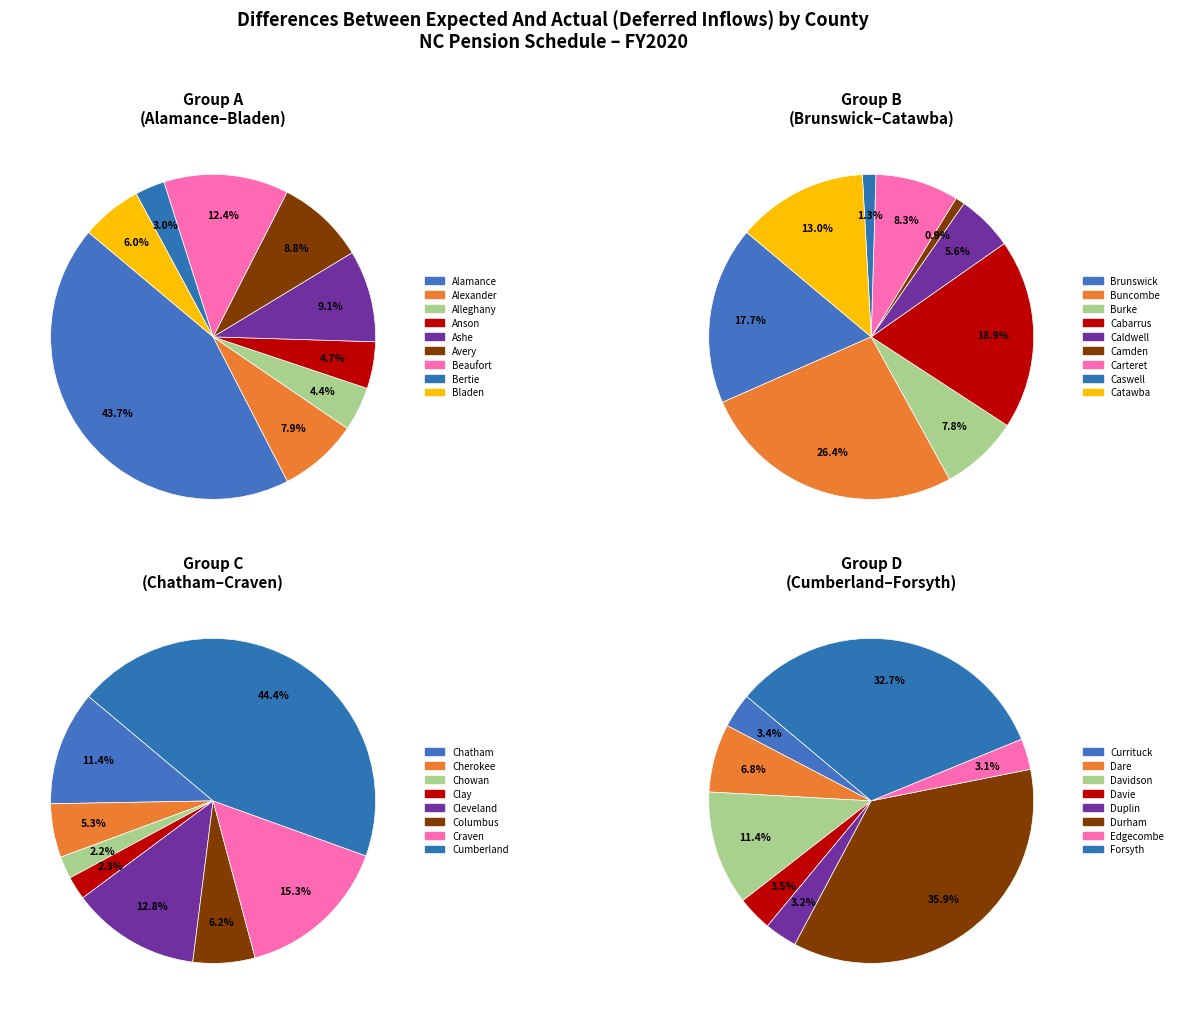

Which has a higher value, Durham or Camden?

Durham